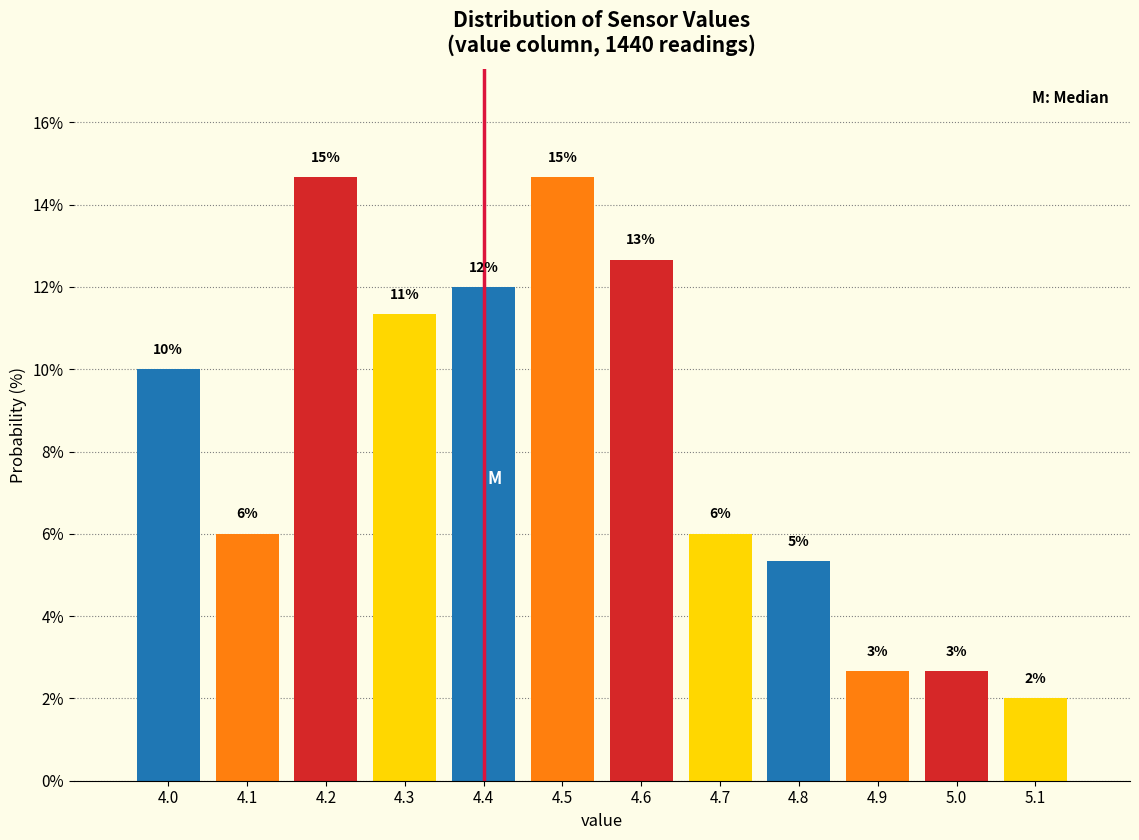

How many bars are there in total?

12